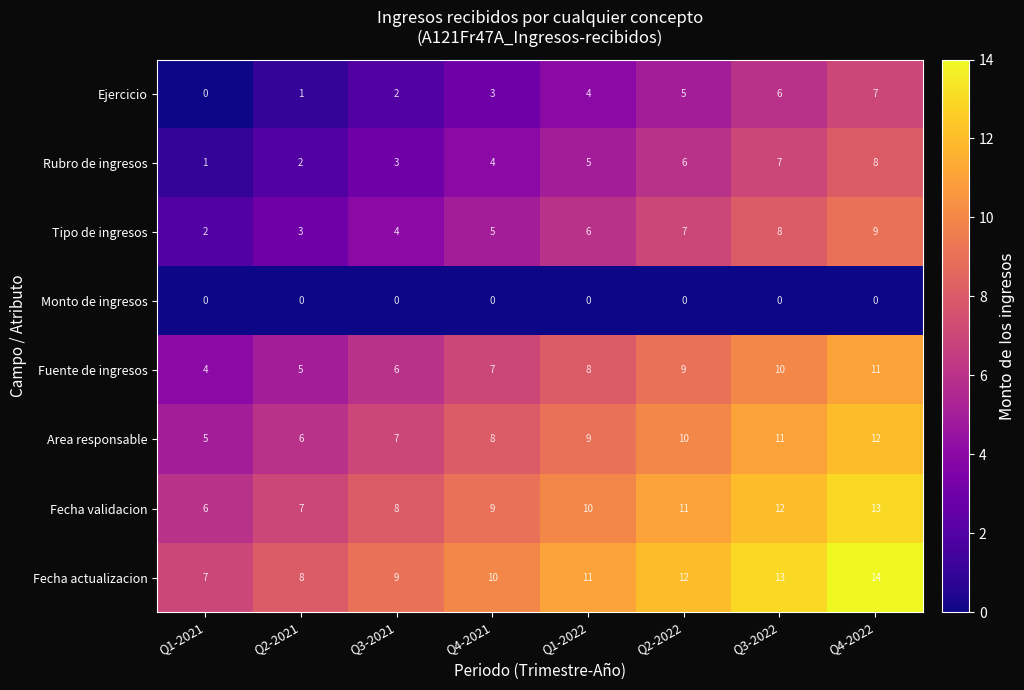

Count the number of categories in the chart.

8